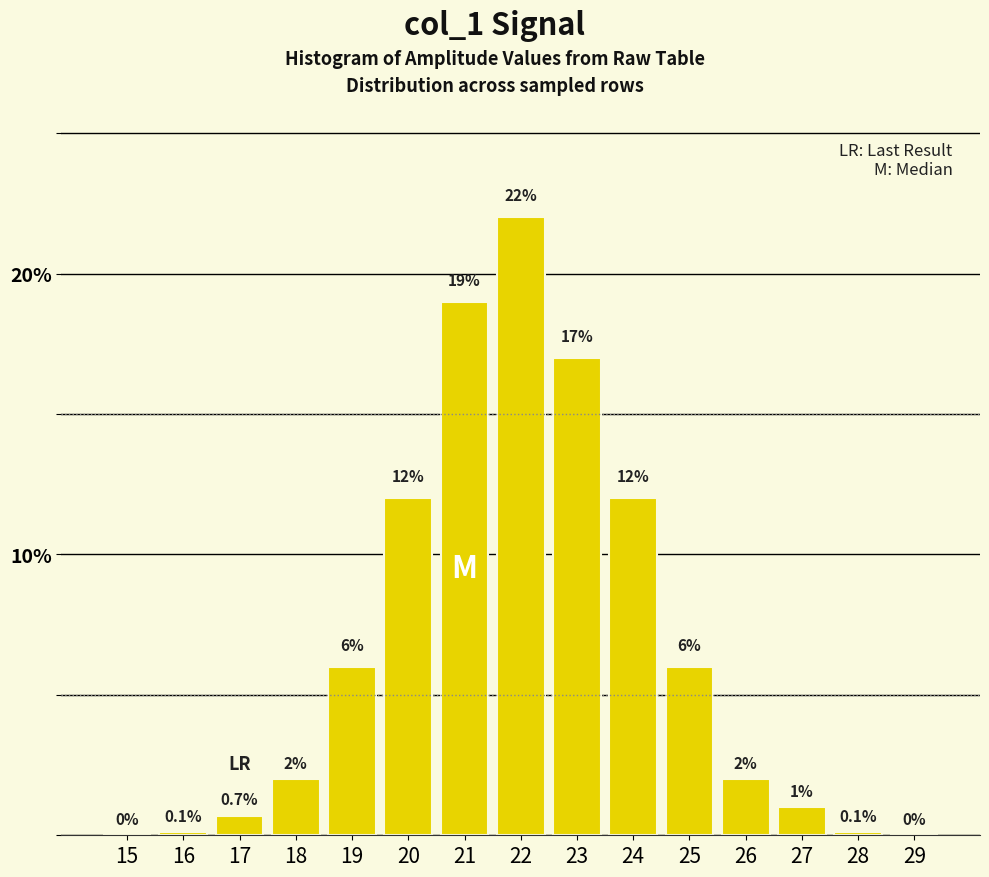

Reading left to right, what are all the values shown in this chart?

15=0.0	16=0.1	17=0.7	18=2.0	19=6.0	20=12.0	21=19.0	22=22.0	23=17.0	24=12.0	25=6.0	26=2.0	27=1.0	28=0.1	29=0.0